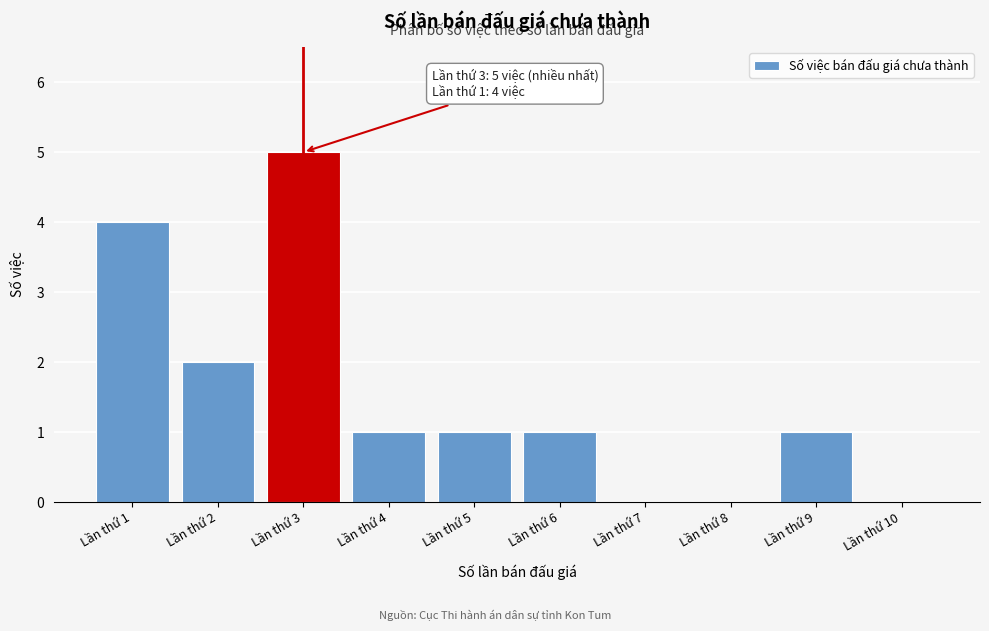

Reading right to left, what are all the values shown in this chart?

Lần thứ 10=0	Lần thứ 9=1	Lần thứ 8=0	Lần thứ 7=0	Lần thứ 6=1	Lần thứ 5=1	Lần thứ 4=1	Lần thứ 3=5	Lần thứ 2=2	Lần thứ 1=4